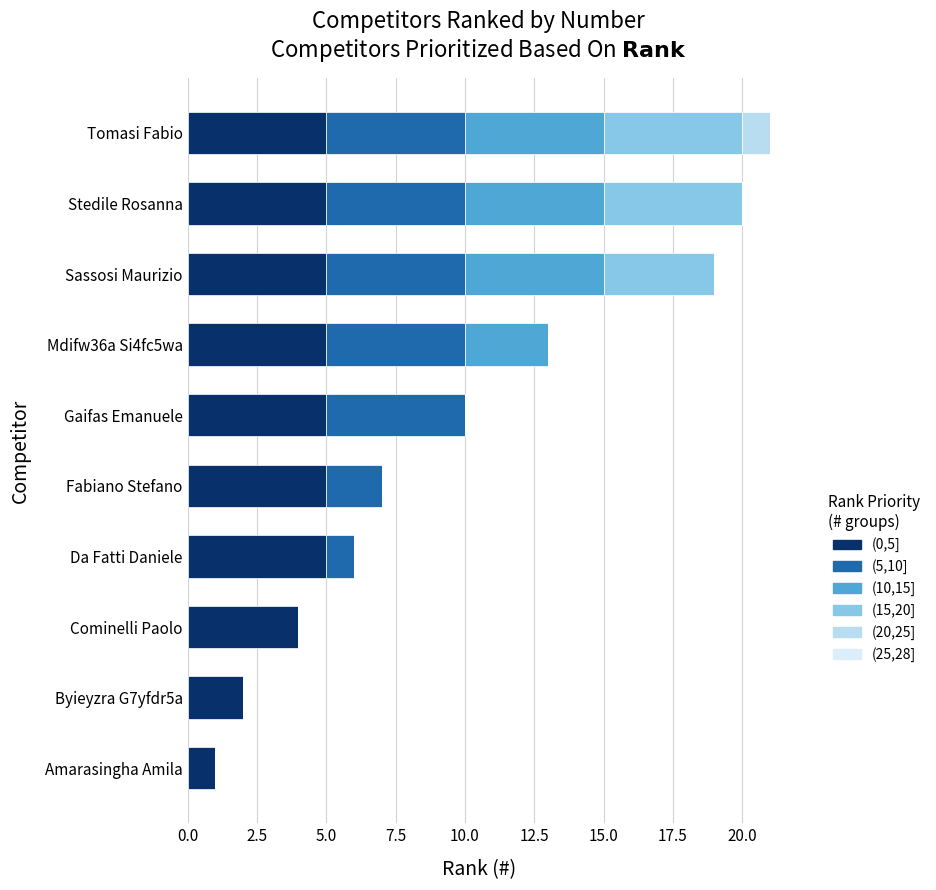

Is it true that (0,5] equals 3 at Cominelli Paolo?

False